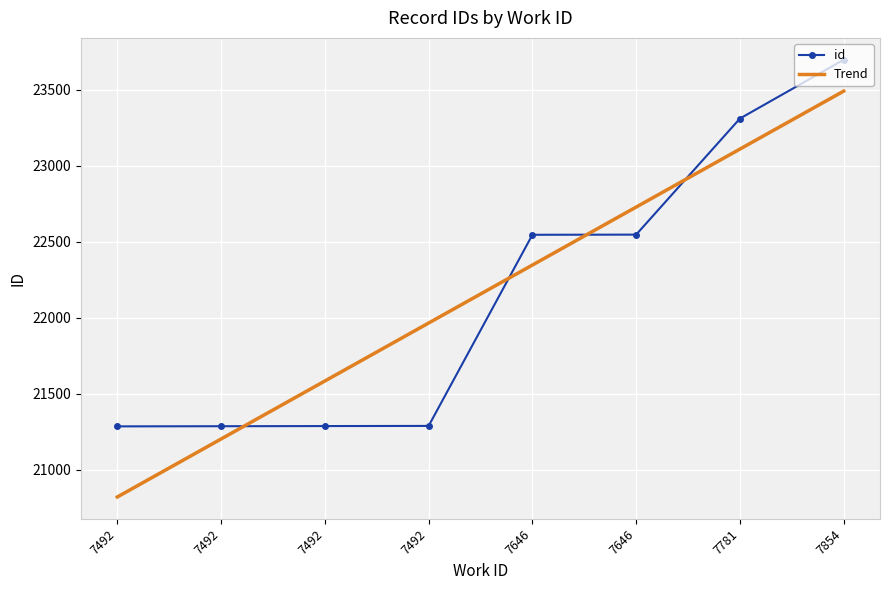

How many values exceed 22546?

3